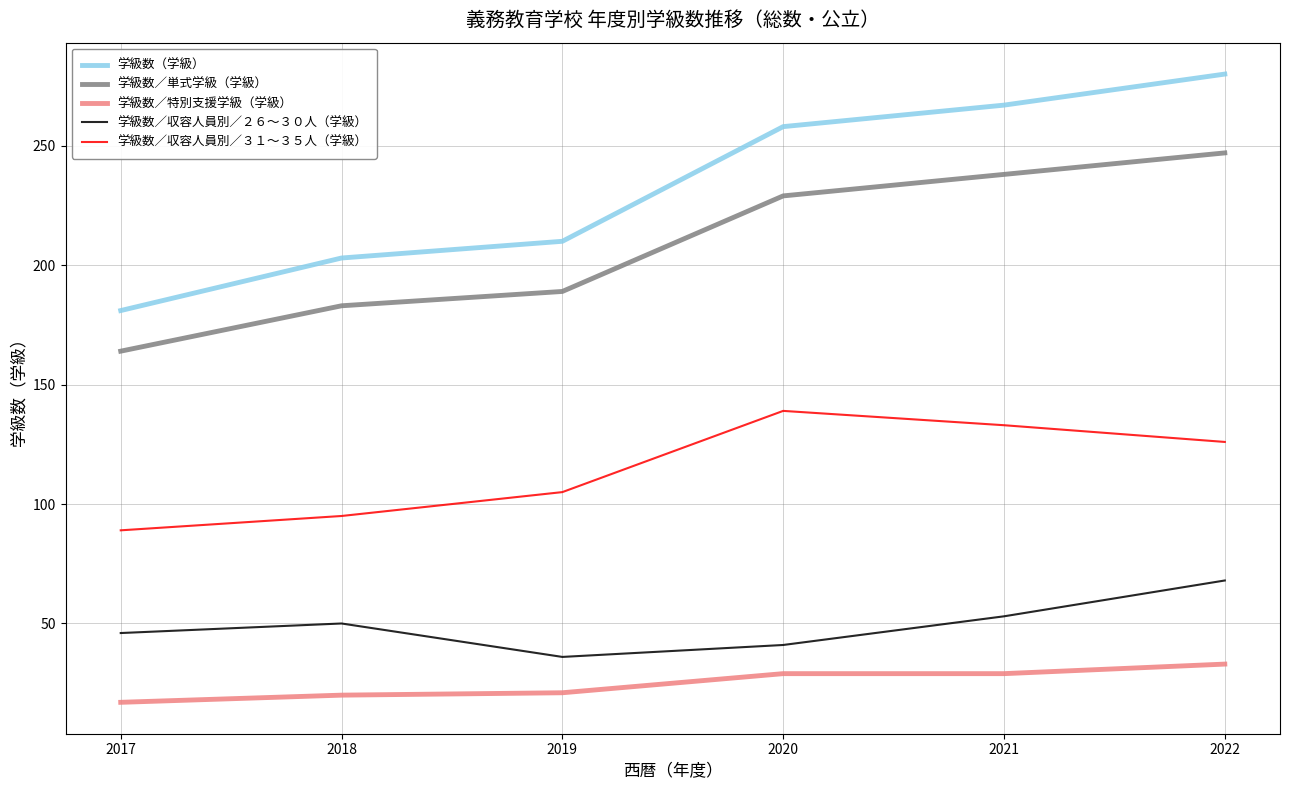

What is the difference between the 学級数／特別支援学級（学級） values at 2019 and 2020?

8